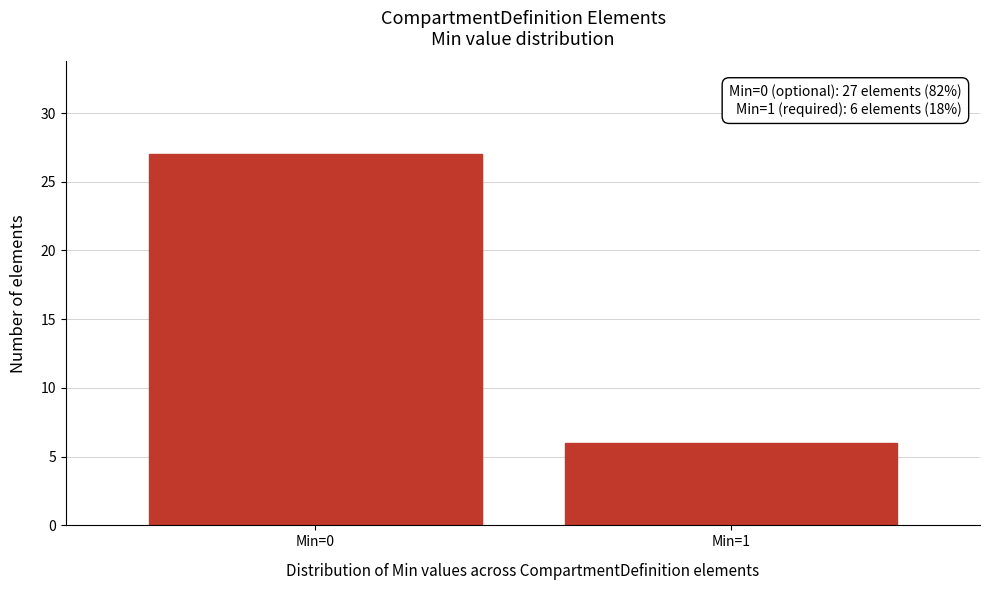

Reading left to right, transcribe all the data shown in this chart.

27	6